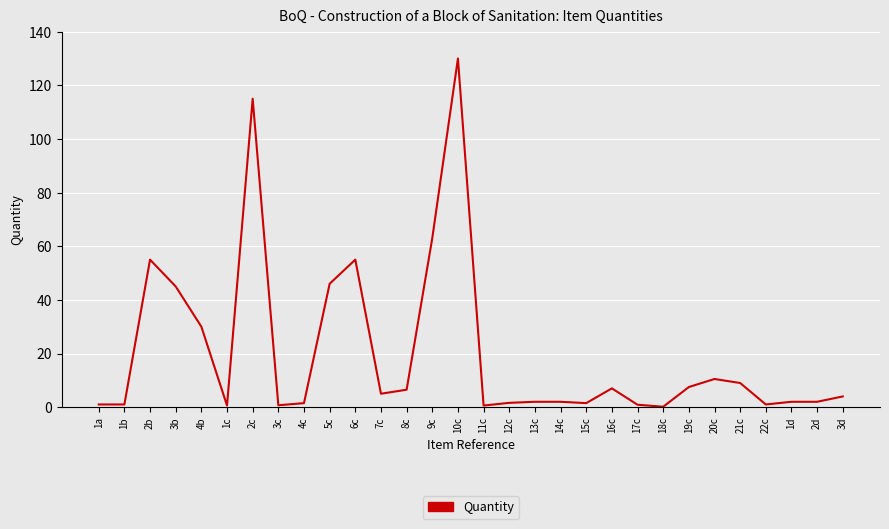

Which category has the highest value across all series?

10c